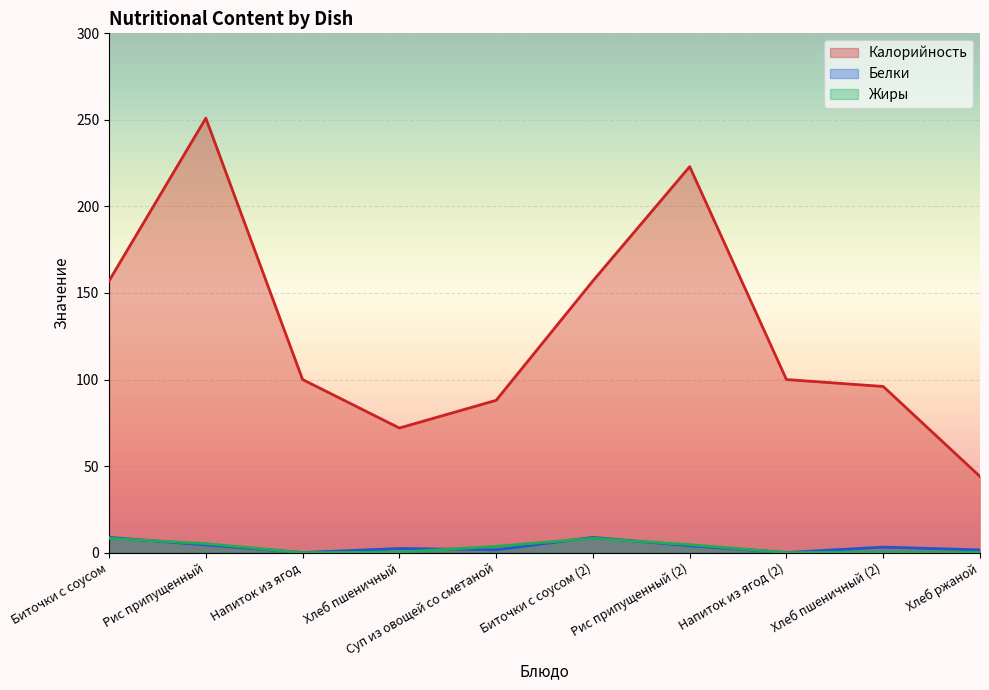

At which category is the sum across all series the highest?

Рис припущенный